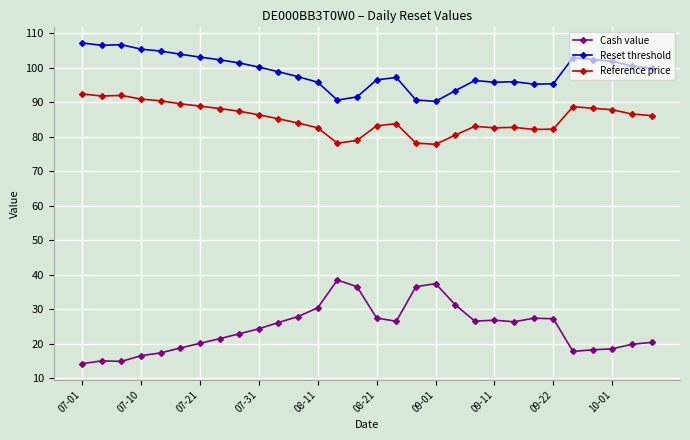

Which series has the largest total across all categories?

Reset threshold